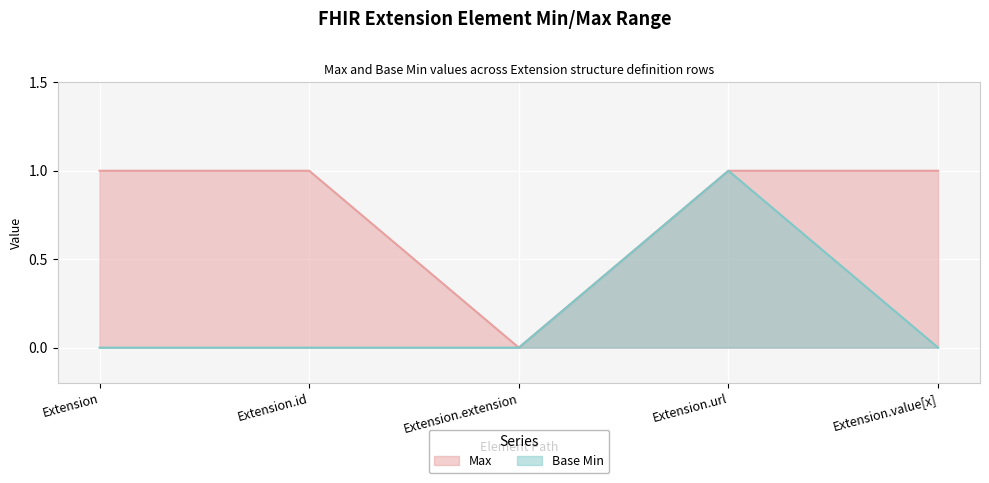

Rank the series by their average value, from lowest to highest.

Base Min, Max